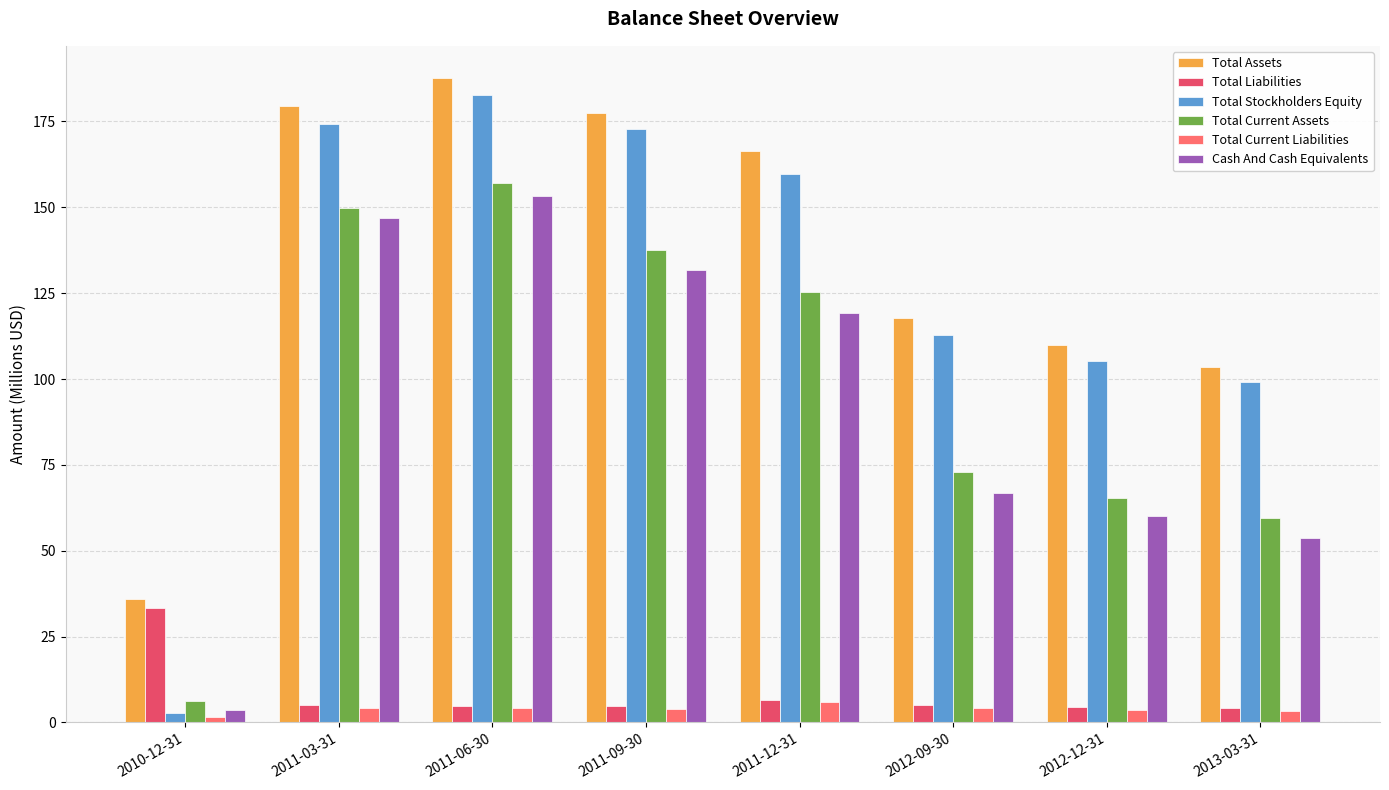

List the series in order of their peak value, highest first.

Total Assets, Total Stockholders Equity, Total Current Assets, Cash And Cash Equivalents, Total Liabilities, Total Current Liabilities